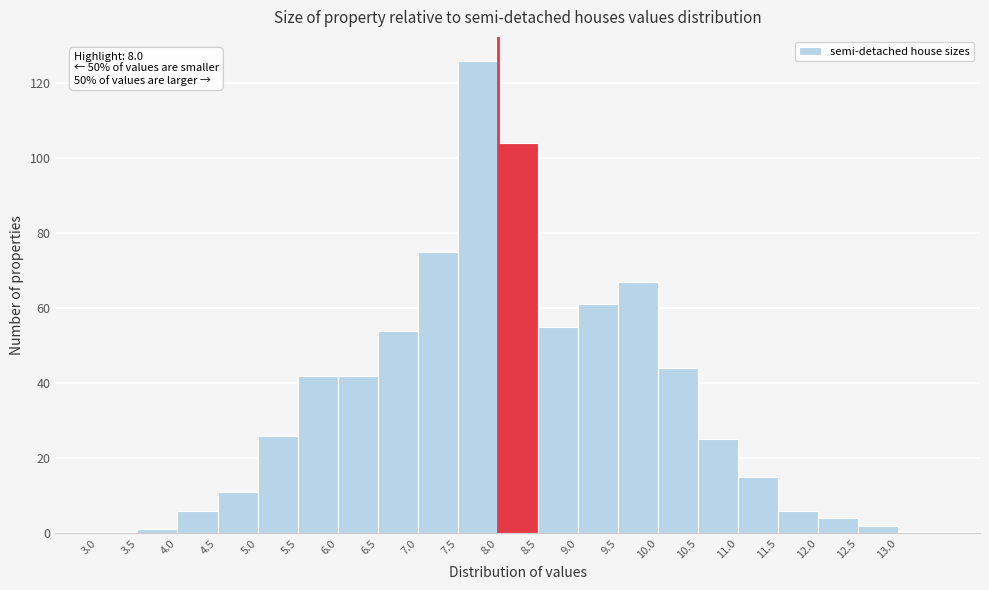

Over which range of the x-axis is the bar tallest?

7.5 to 8.0